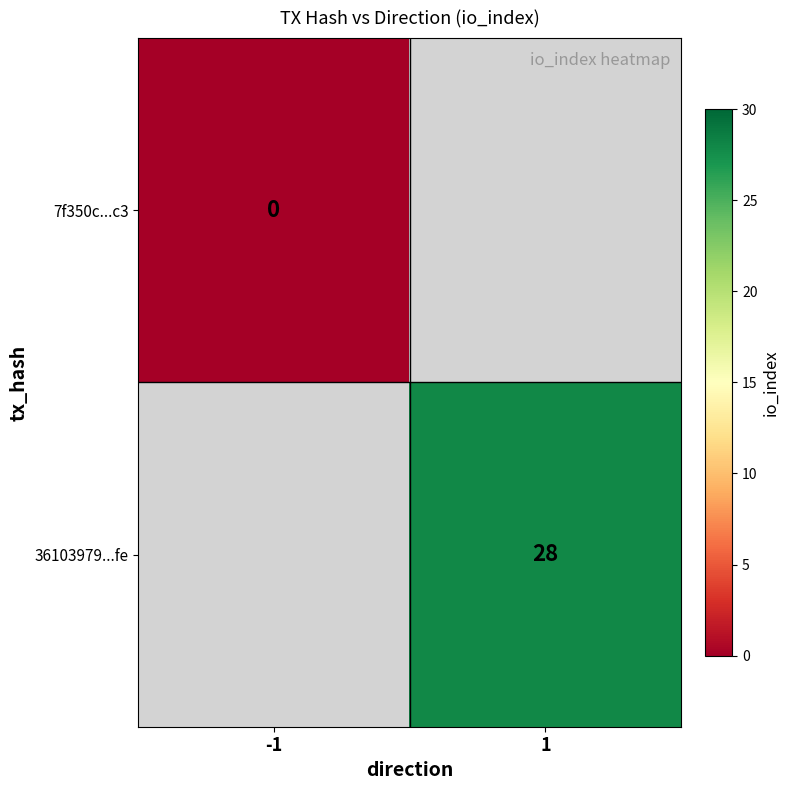

Between -1 and 1, which is larger?

1